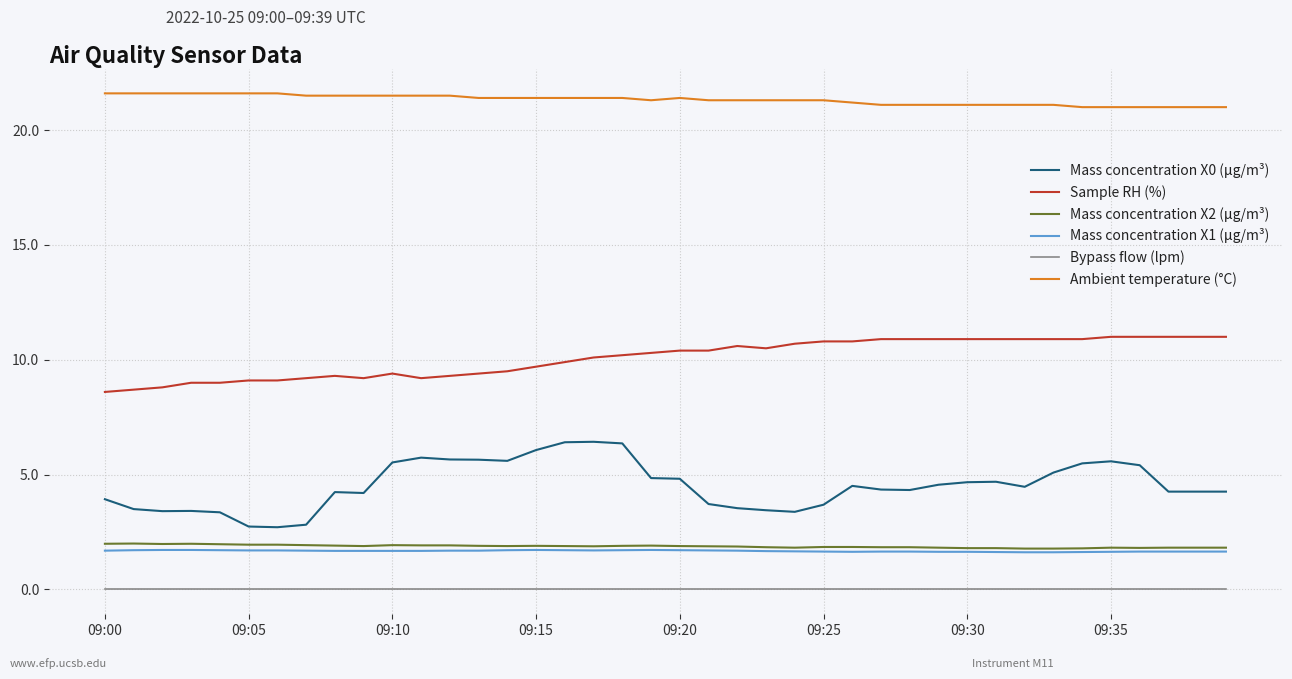

What is the maximum value shown in the chart?

21.6